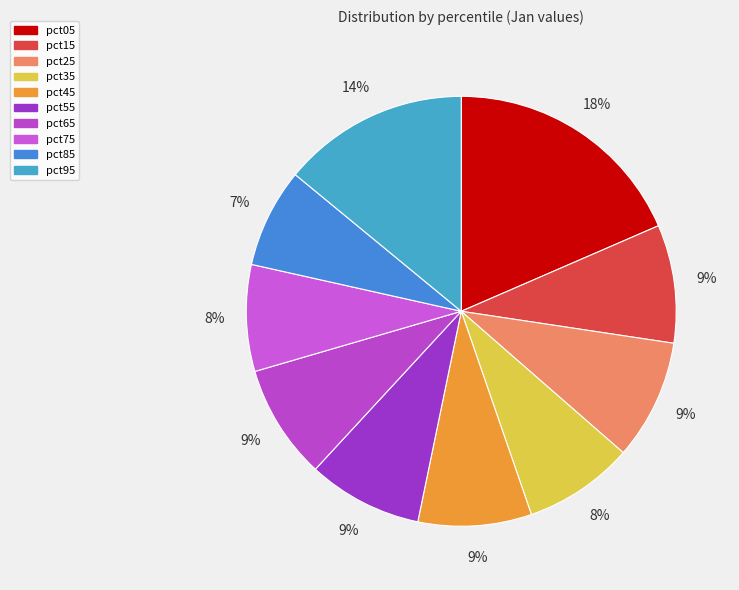

Which category has the biggest portion of the pie?

pct05